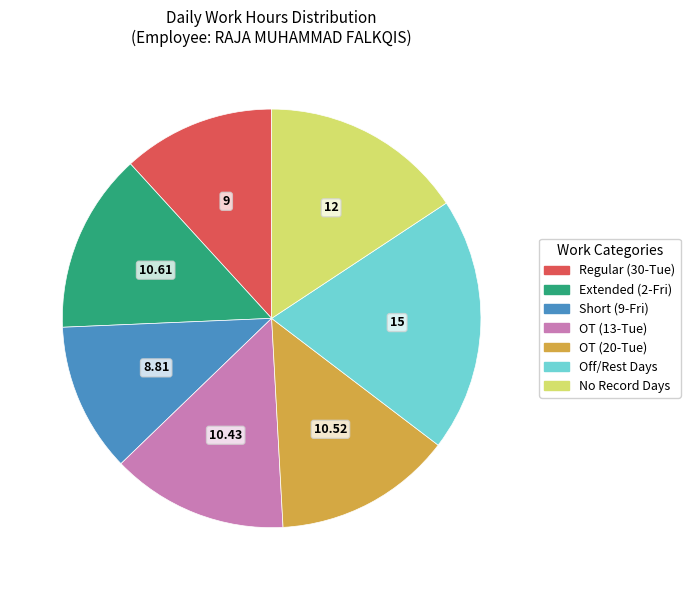

Does any single category account for the majority?

No